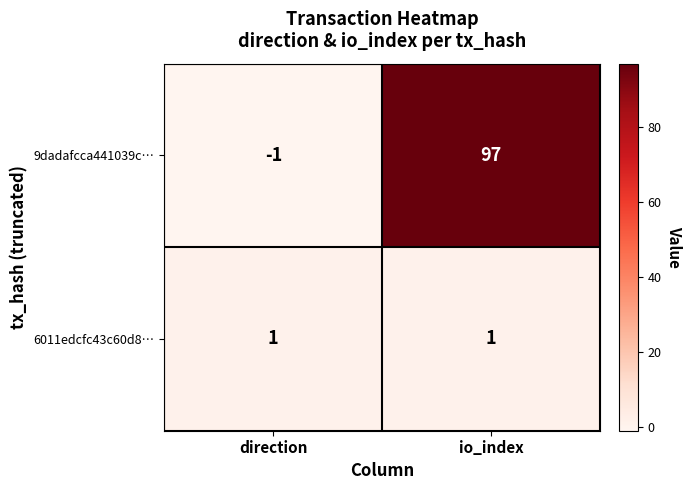

At which category is the sum across all series the highest?

io_index